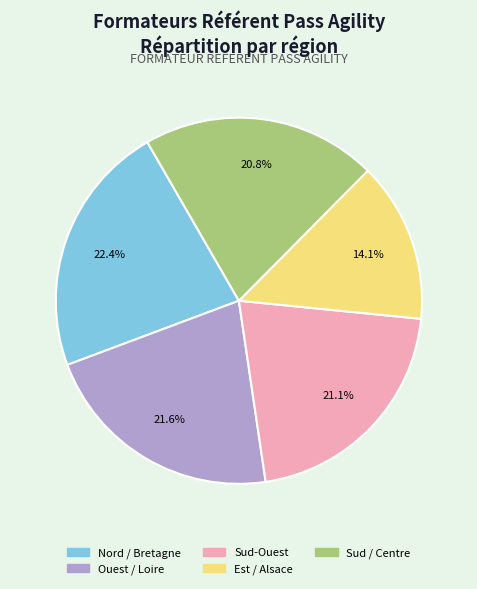

Is there any slice that represents more than half of the pie?

No